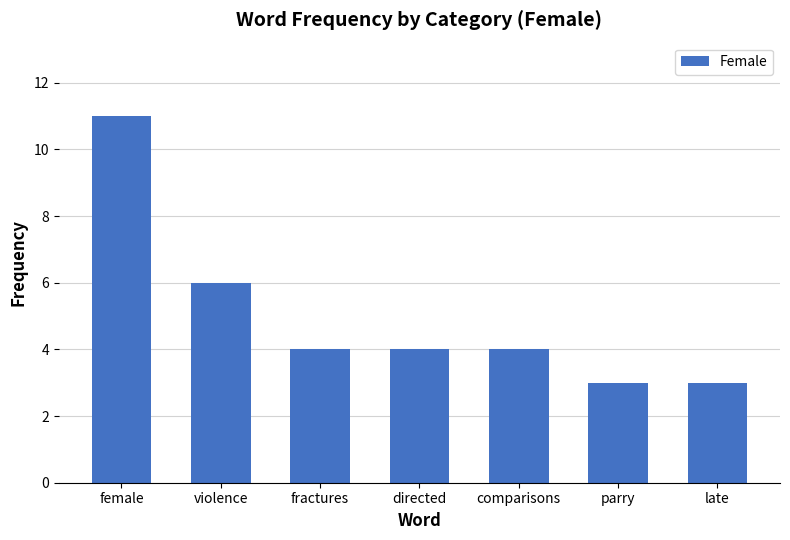

True or false: the data shows 3 at comparisons.

False